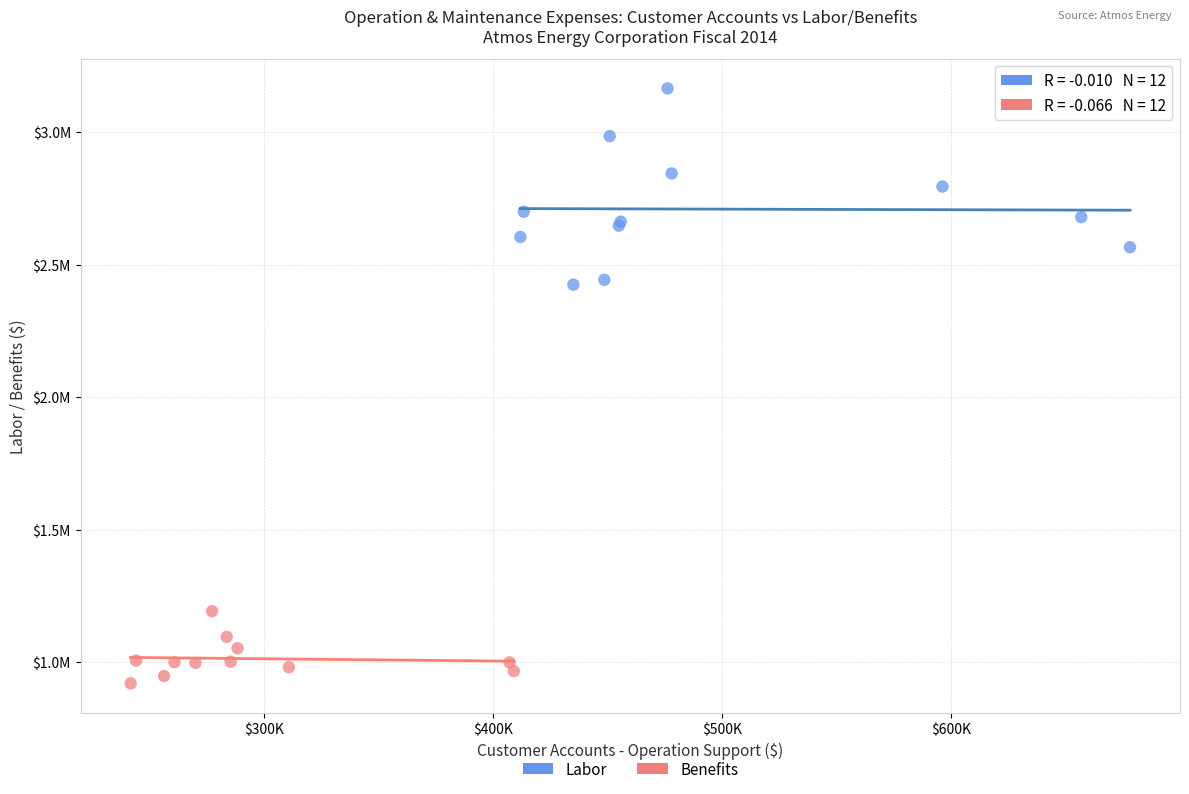

Which series reaches the minimum Y coordinate?

Benefits